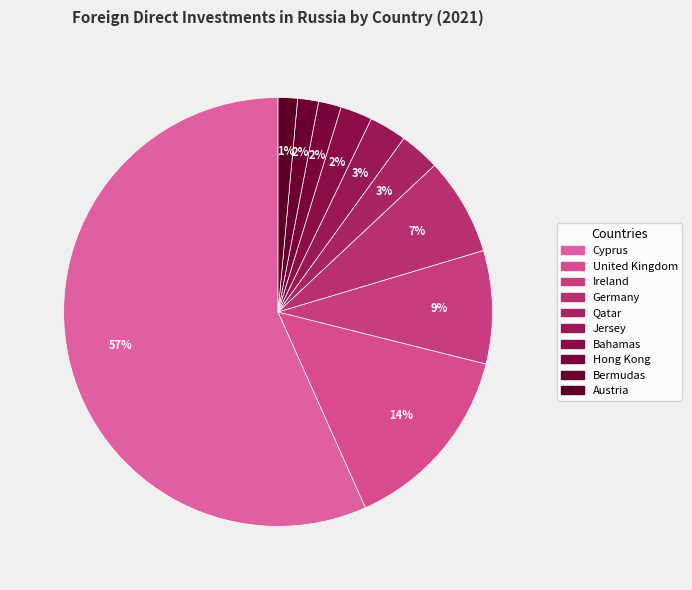

Does Germany represent more than half of the total?

No